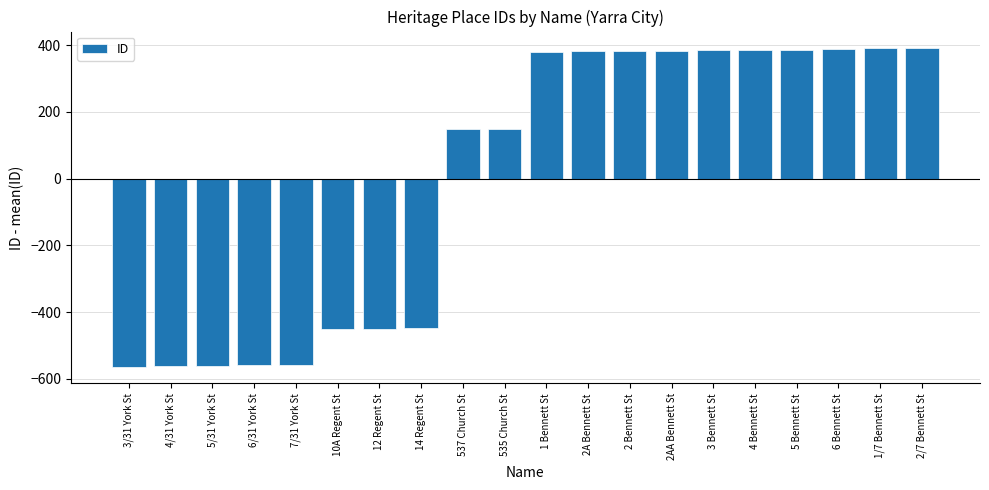

How many data points are less than 381?

10